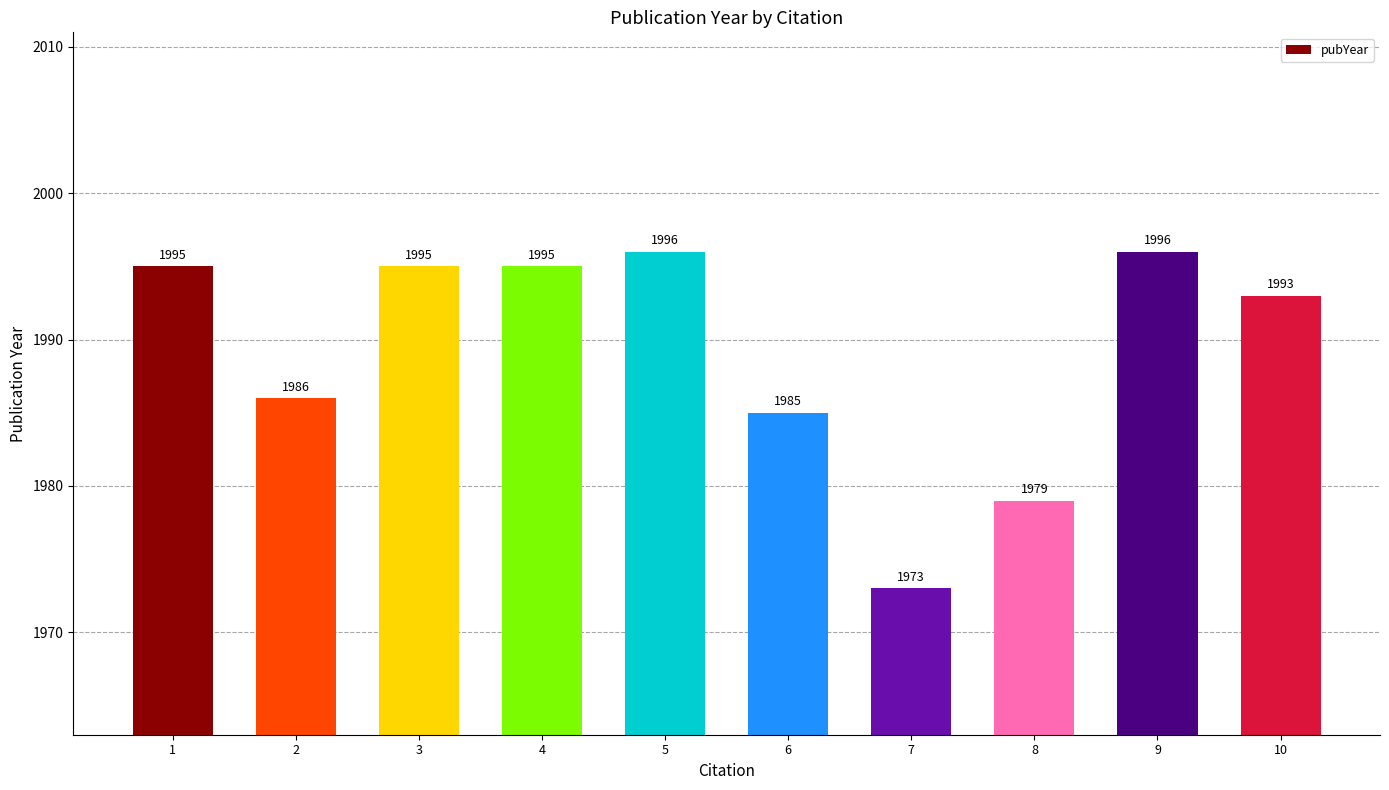

Is it true that the value at 9 is 1075?

False